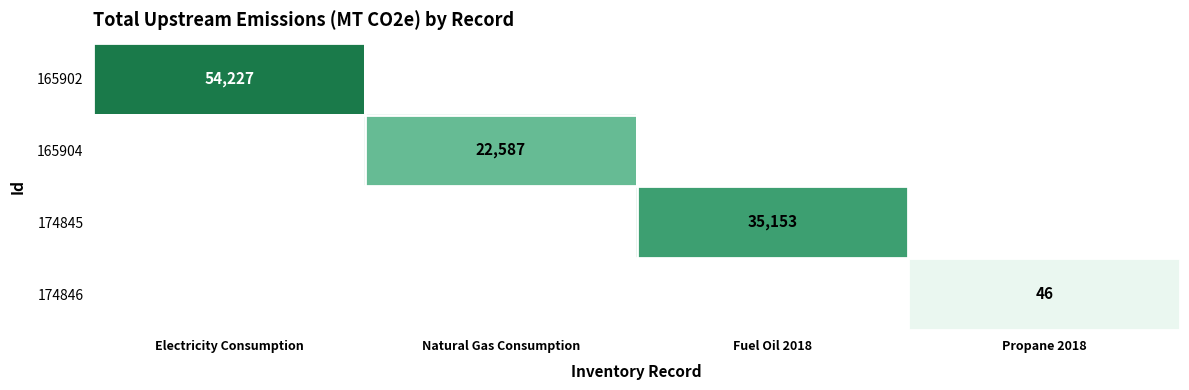

At how many categories does at least one series exceed 20838?

3